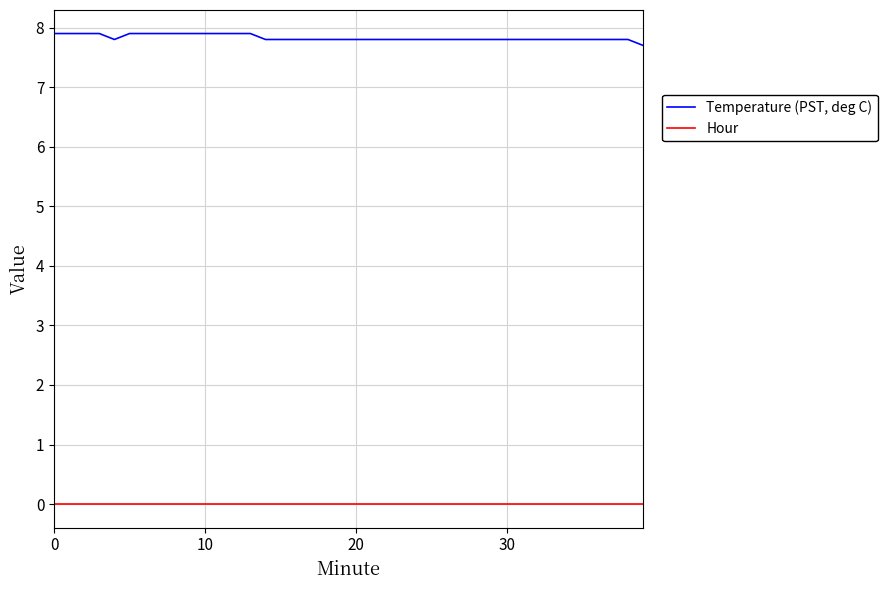

True or false: Temperature (PST, deg C) and Hour intersect in this chart.

False